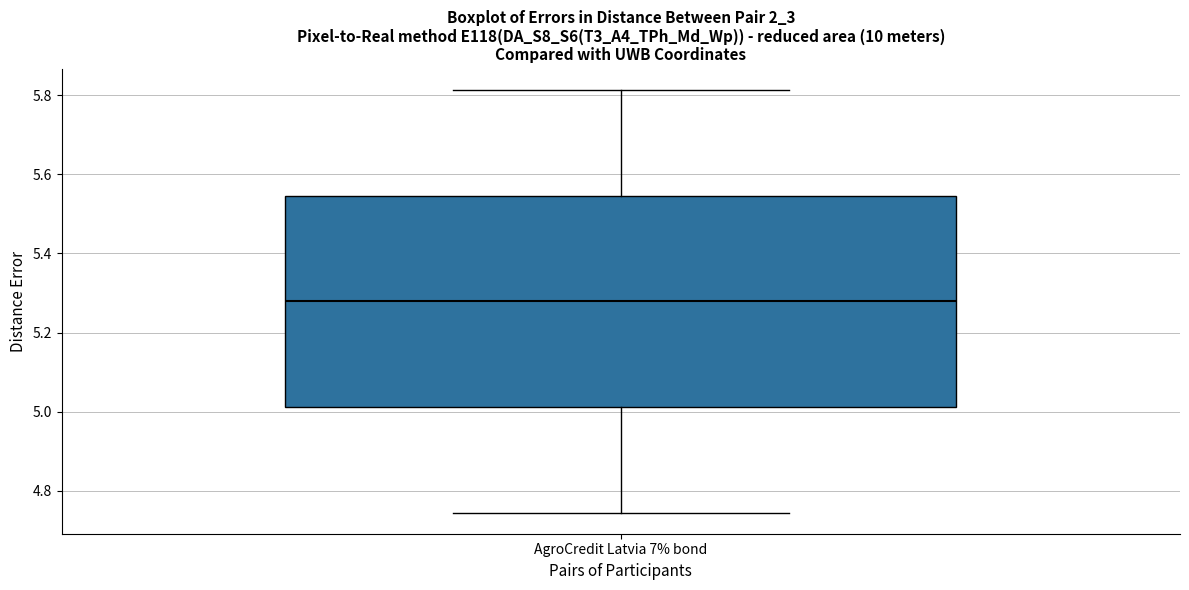

Where is the upper edge of the box for AgroCredit Latvia 7% bond on the y-axis? The values are not printed on the chart, so give them approximately, as read against the axis.

5.54